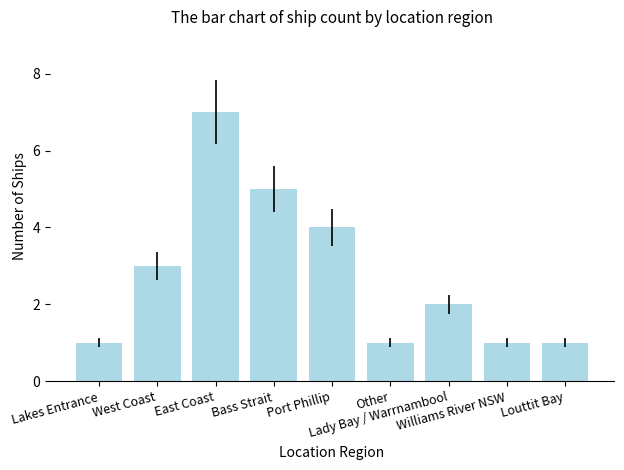

At which label does the data first exceed 2?

West Coast